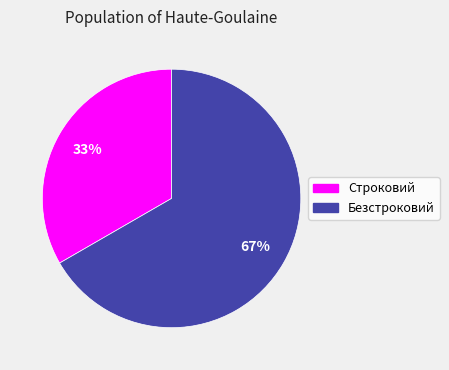

Does any single category account for the majority?

Yes